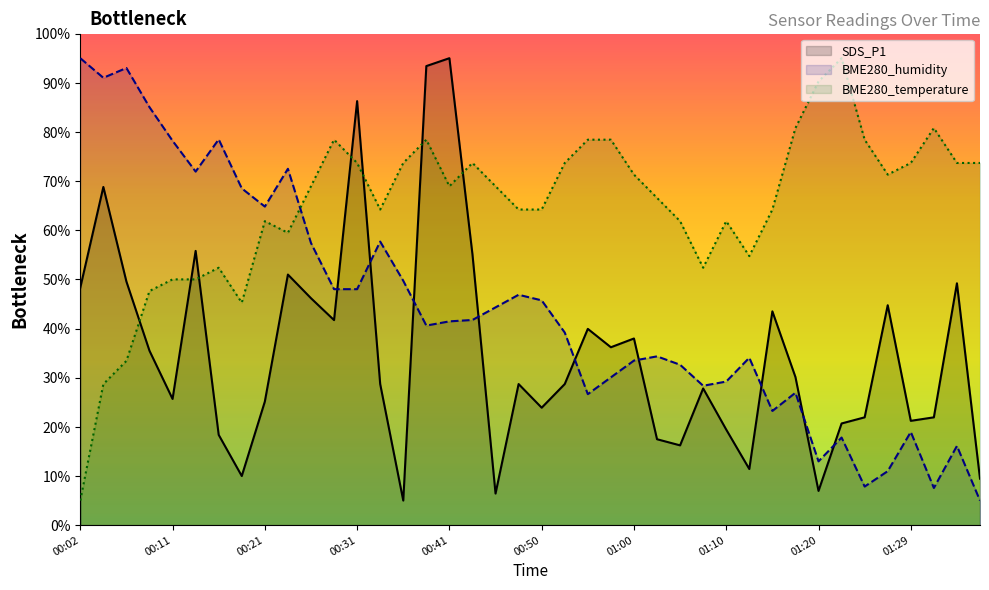

What is the label of the 8th point from the left?

00:19